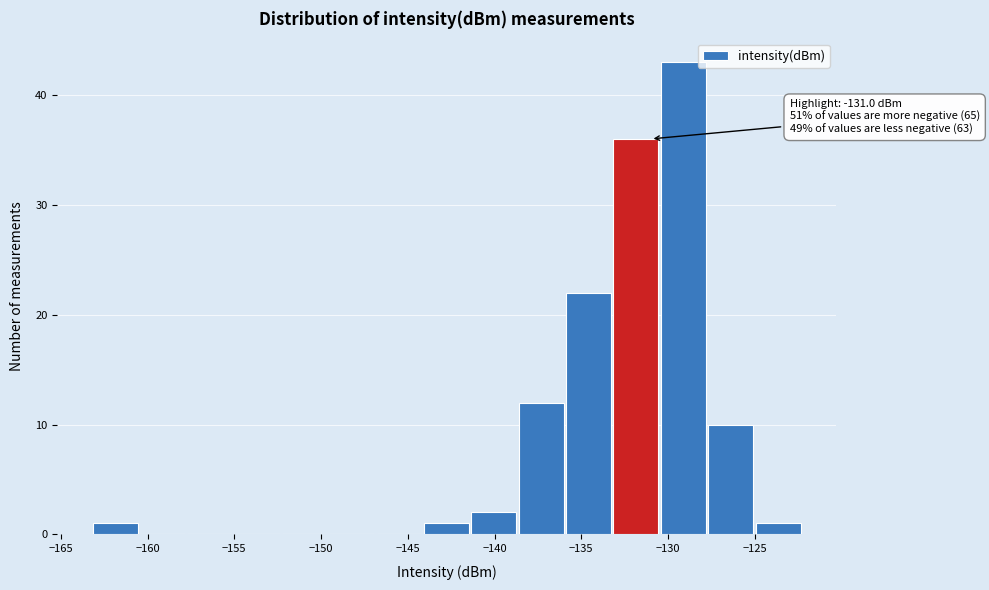

Over which range of the x-axis is the bar tallest?

-130.5 to -128.0